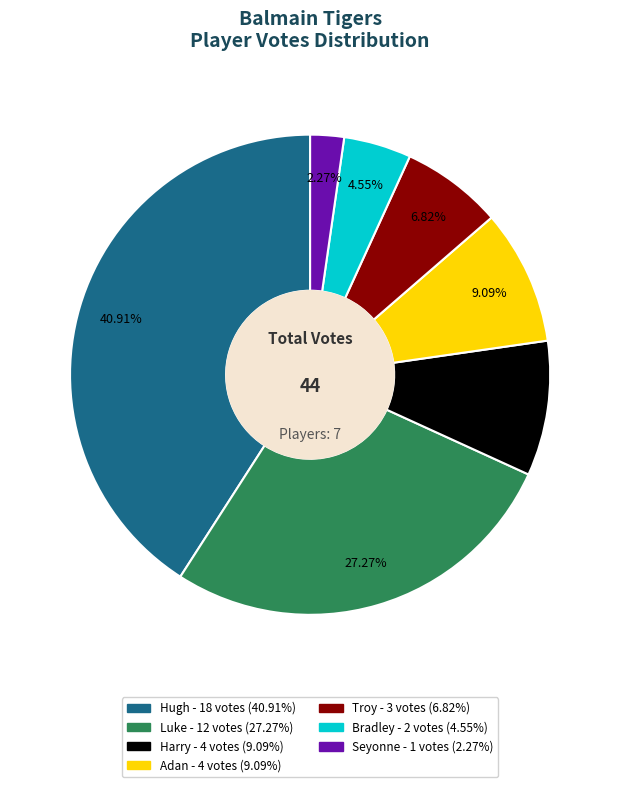

How many segments does this pie chart have?

7